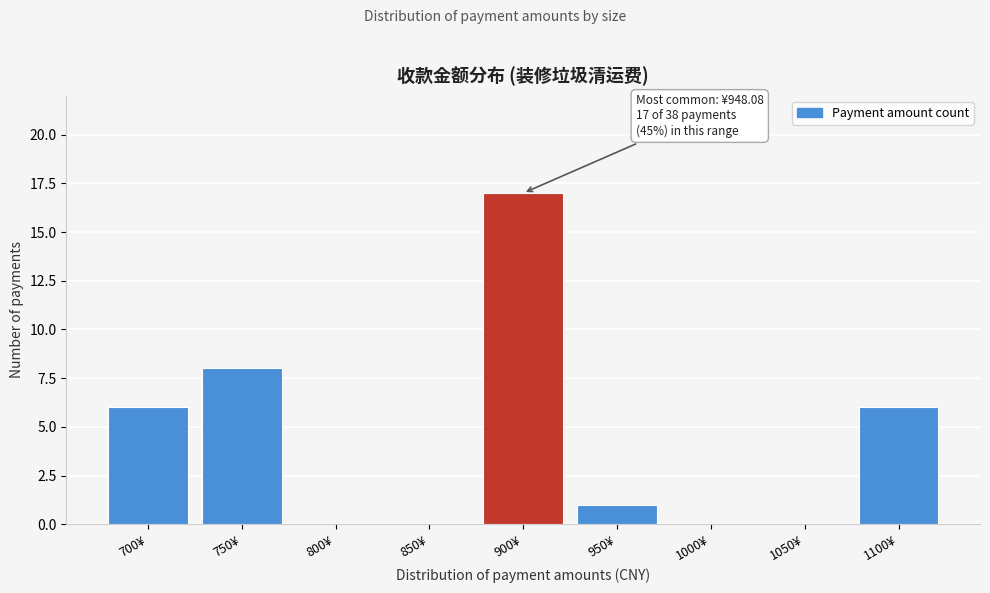

Reading right to left, what are all the values shown in this chart?

1100¥=6	1050¥=0	1000¥=0	950¥=1	900¥=17	850¥=0	800¥=0	750¥=8	700¥=6